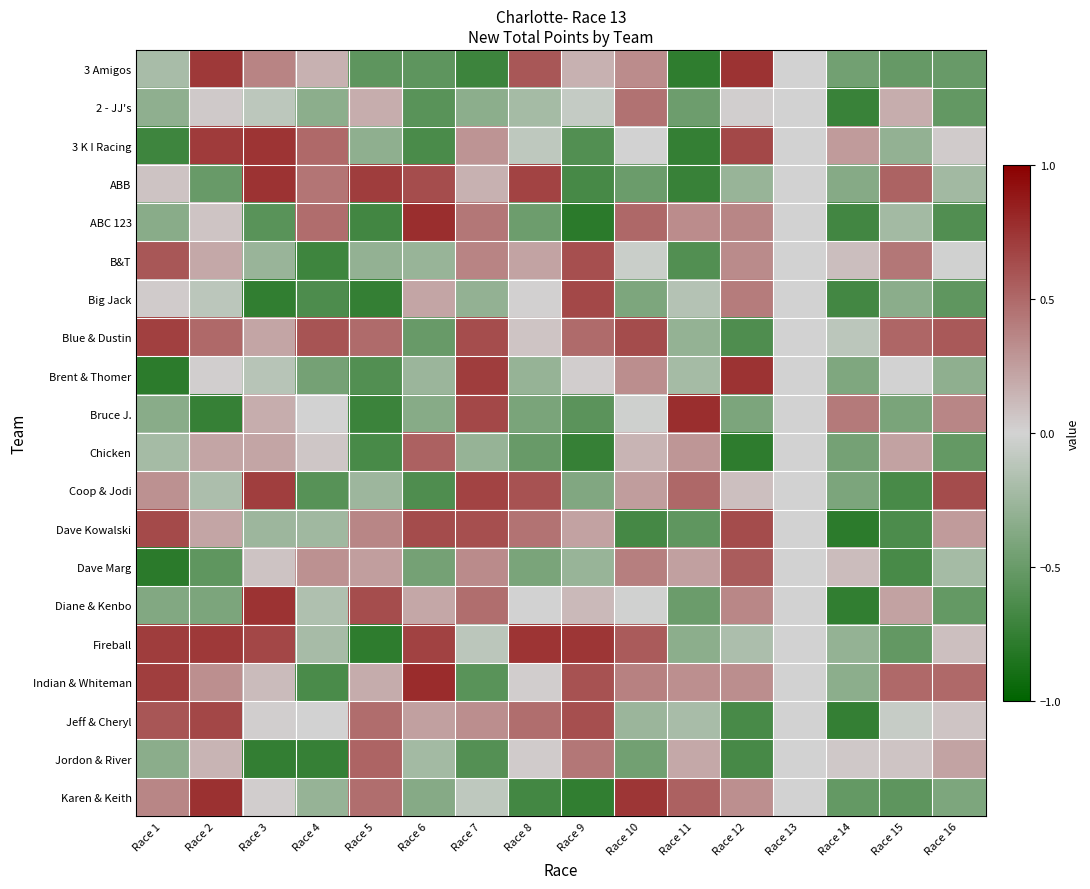

Count the number of data series in this chart.

20